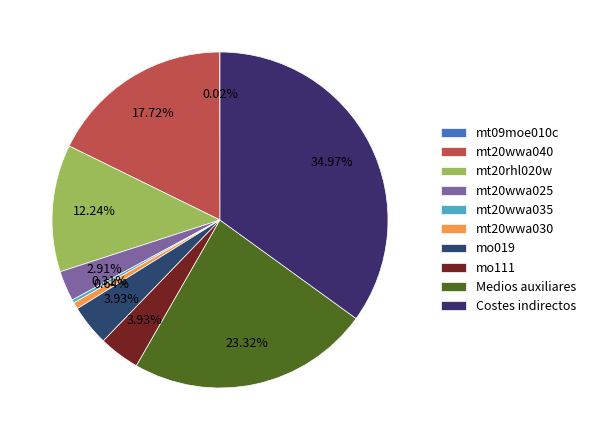

Which slice is the smallest?

mt09moe010c